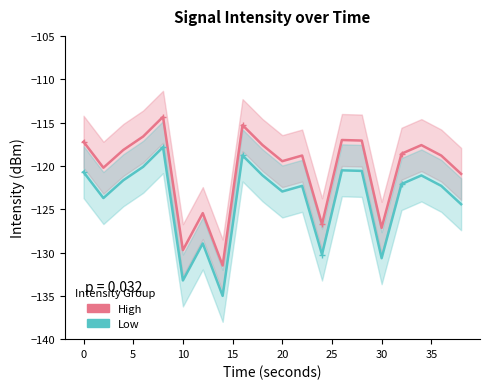

Rank the series by their average value, from lowest to highest.

Low, High